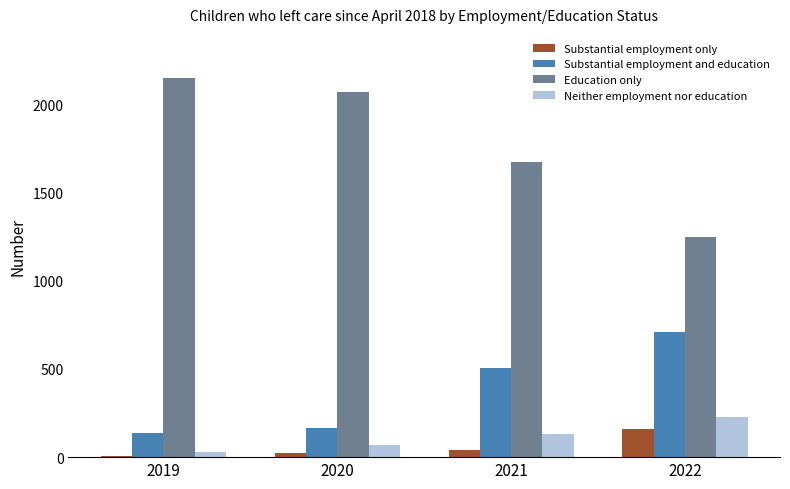

Which series has the largest total across all categories?

Education only